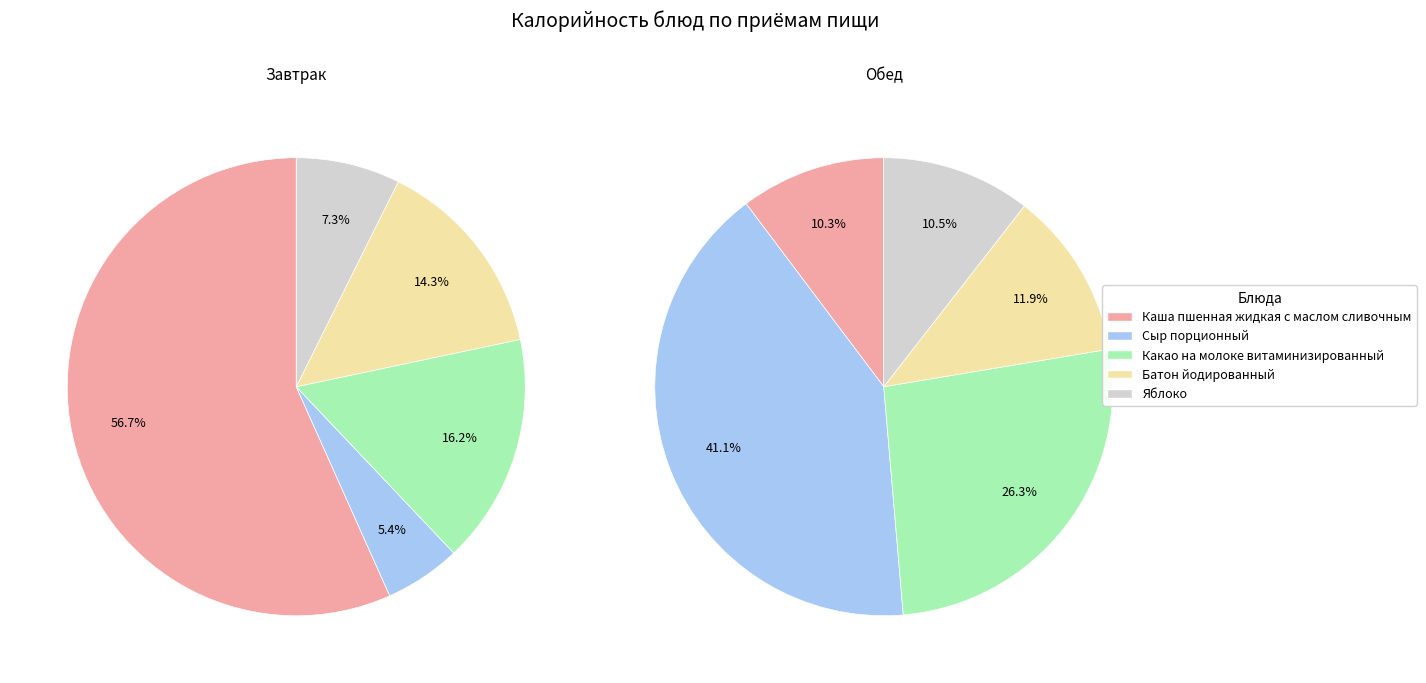

What is the spread (max minus min) of values at Батон йодированный?

91.7